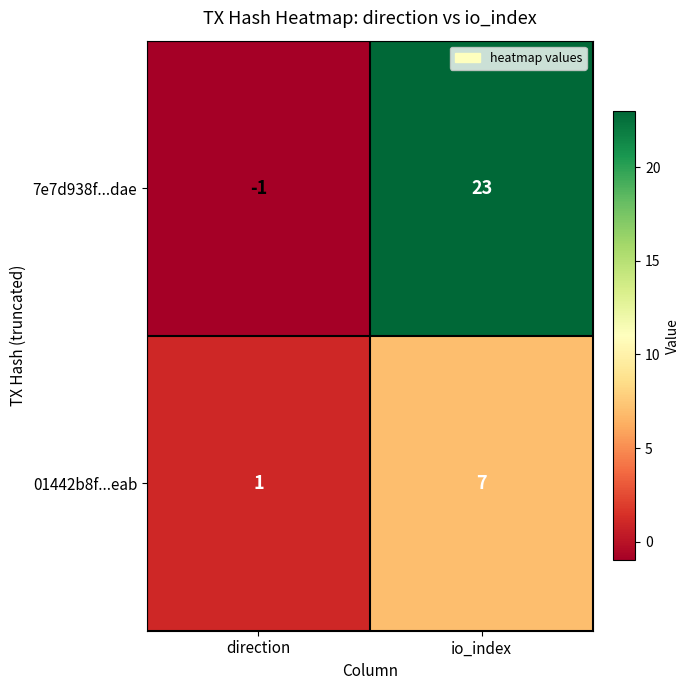

How many data points in 01442b8f...eab are less than 7?

1